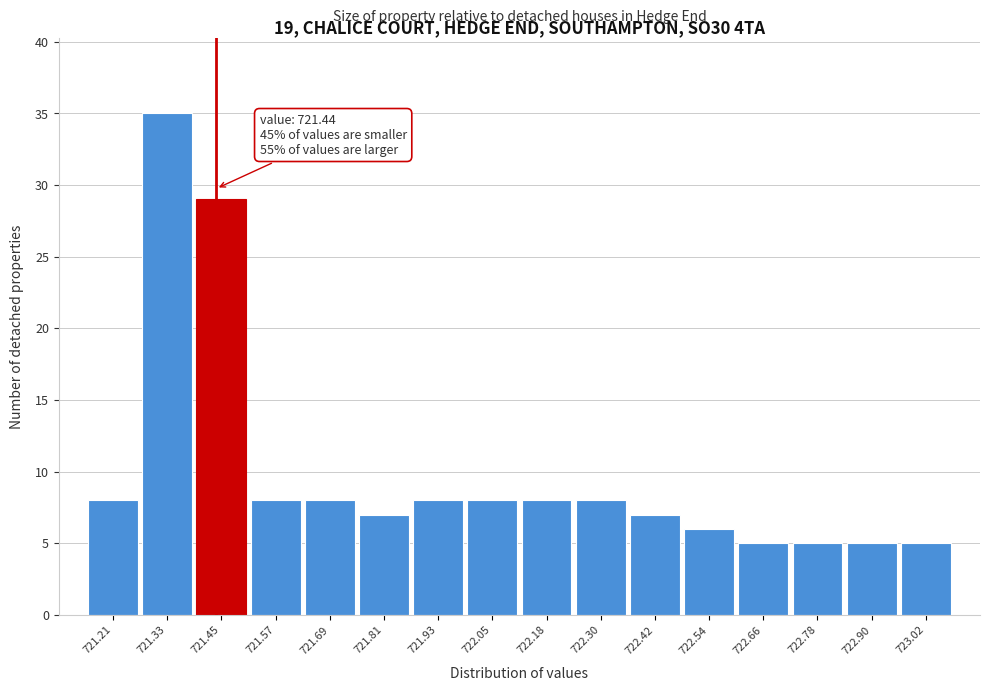

Which range on the x-axis has the tallest bar?

721.28 to 721.40